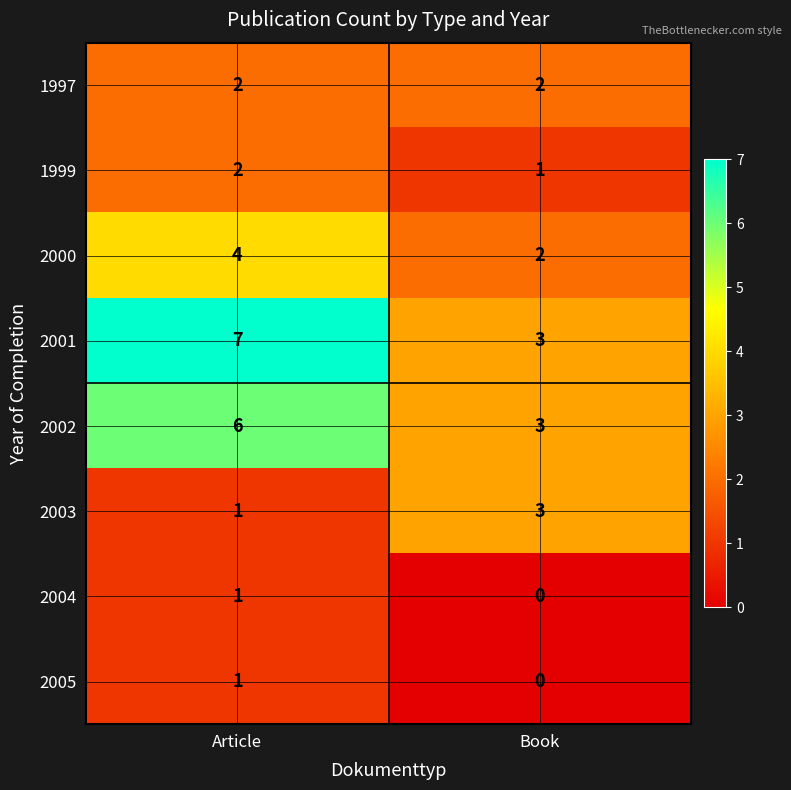

What is the approximate value of 2001 at Article?

7